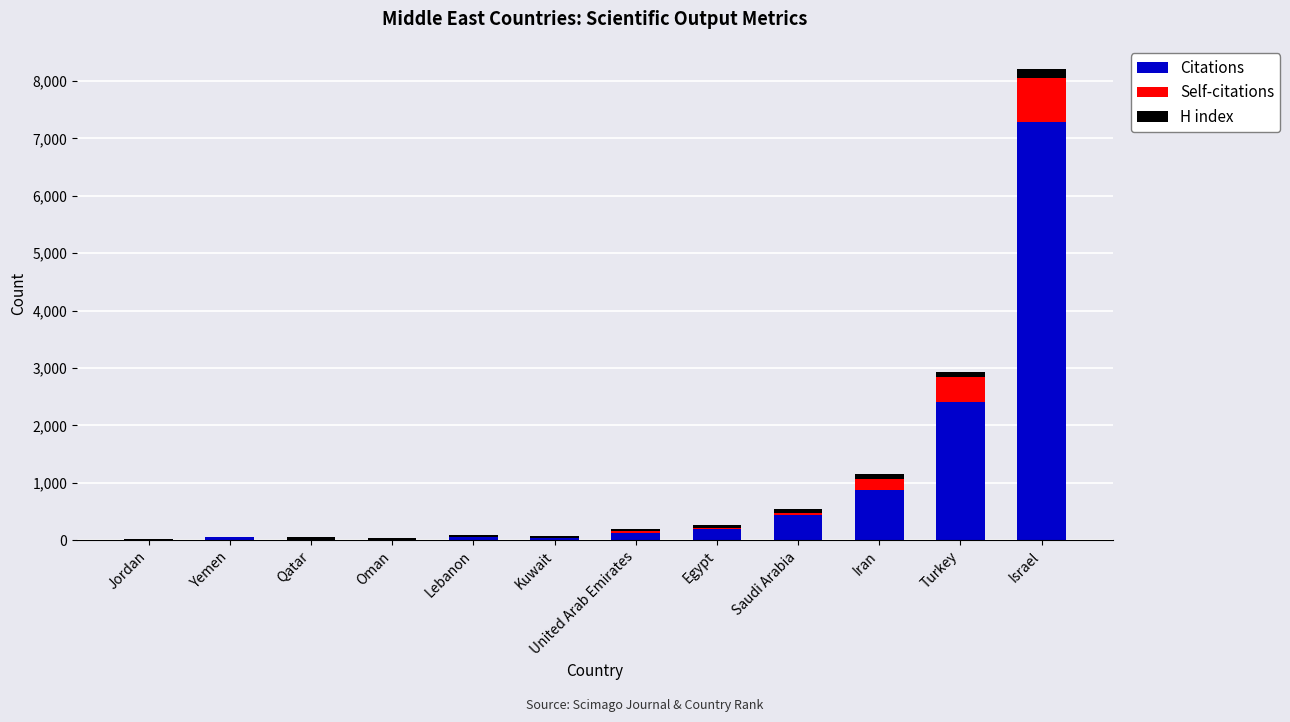

At which category is the sum across all series the highest?

Israel